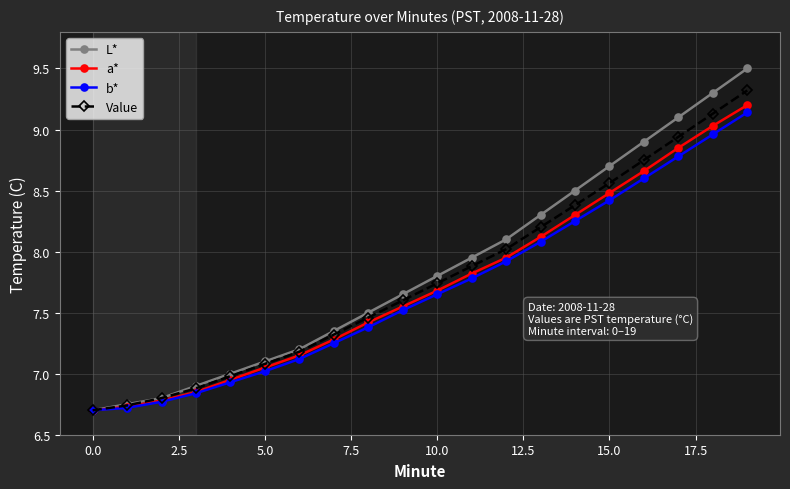

Which series has the largest range (max minus min)?

L*